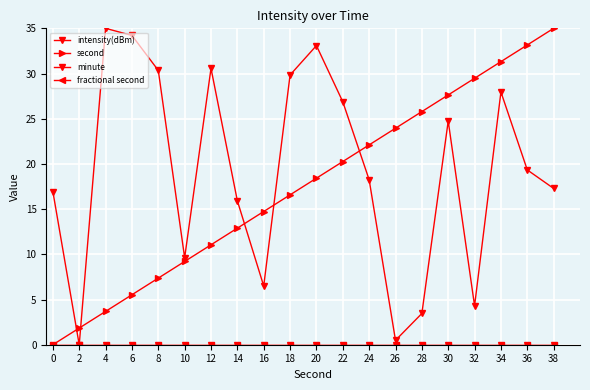

Is this an area chart (filled region under the line)?

No